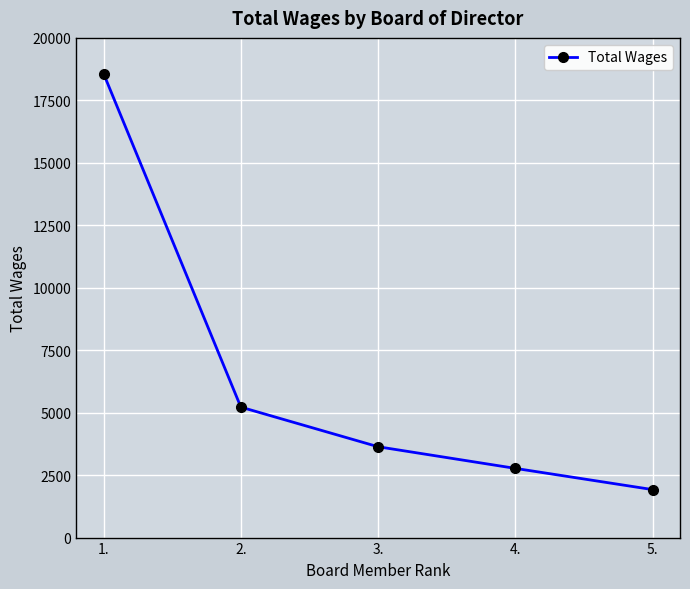

The value at 2. is 5222. True or false?

True